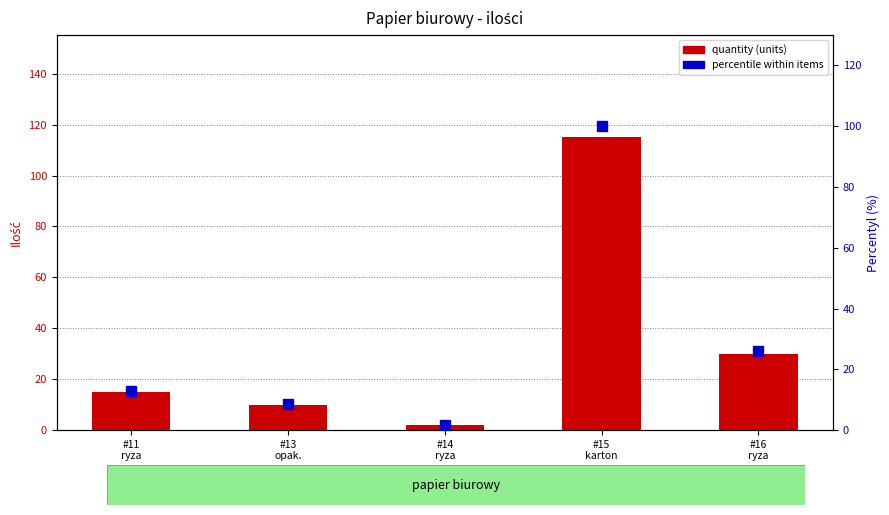

Reading left to right, list all the values displayed in this chart.

quantity: 15.0	10.0	2.0	115.0	30.0
percentile within items: 13.0	8.7	1.7	100.0	26.1